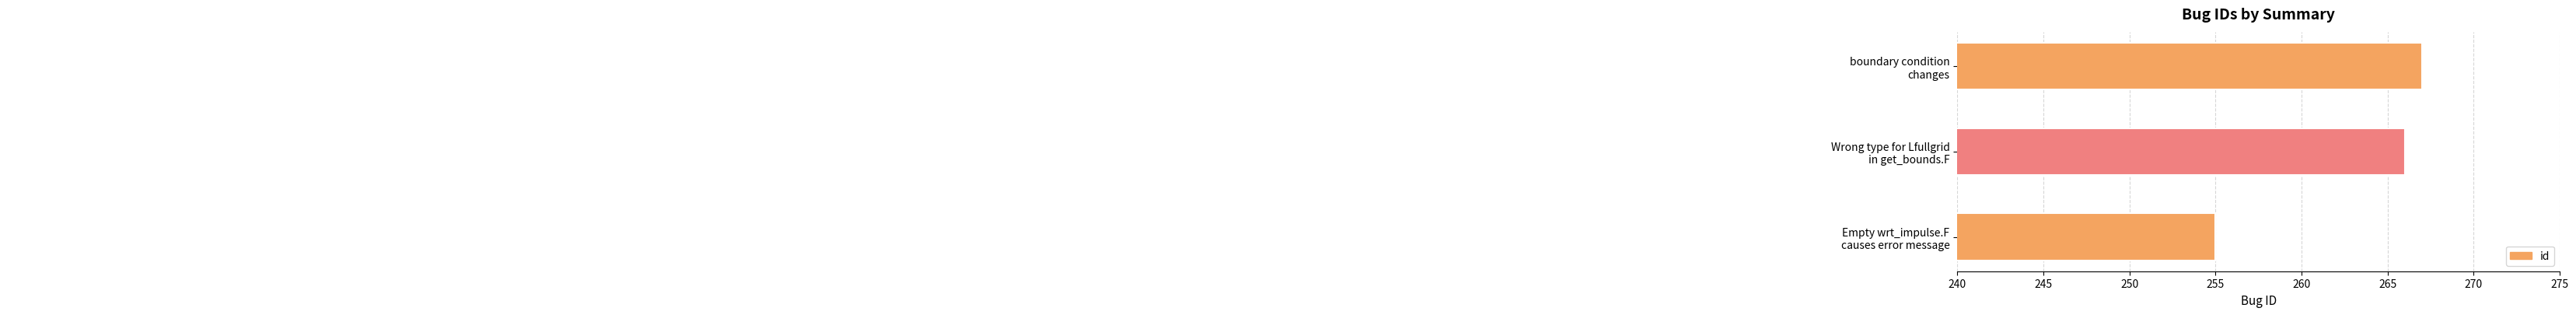

What is the minimum value shown in the chart?

255